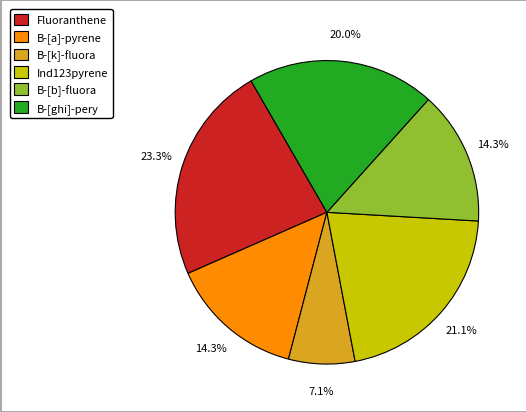

Combined, what portion of the pie is Fluoranthene and B-[a]-pyrene?

37.6%